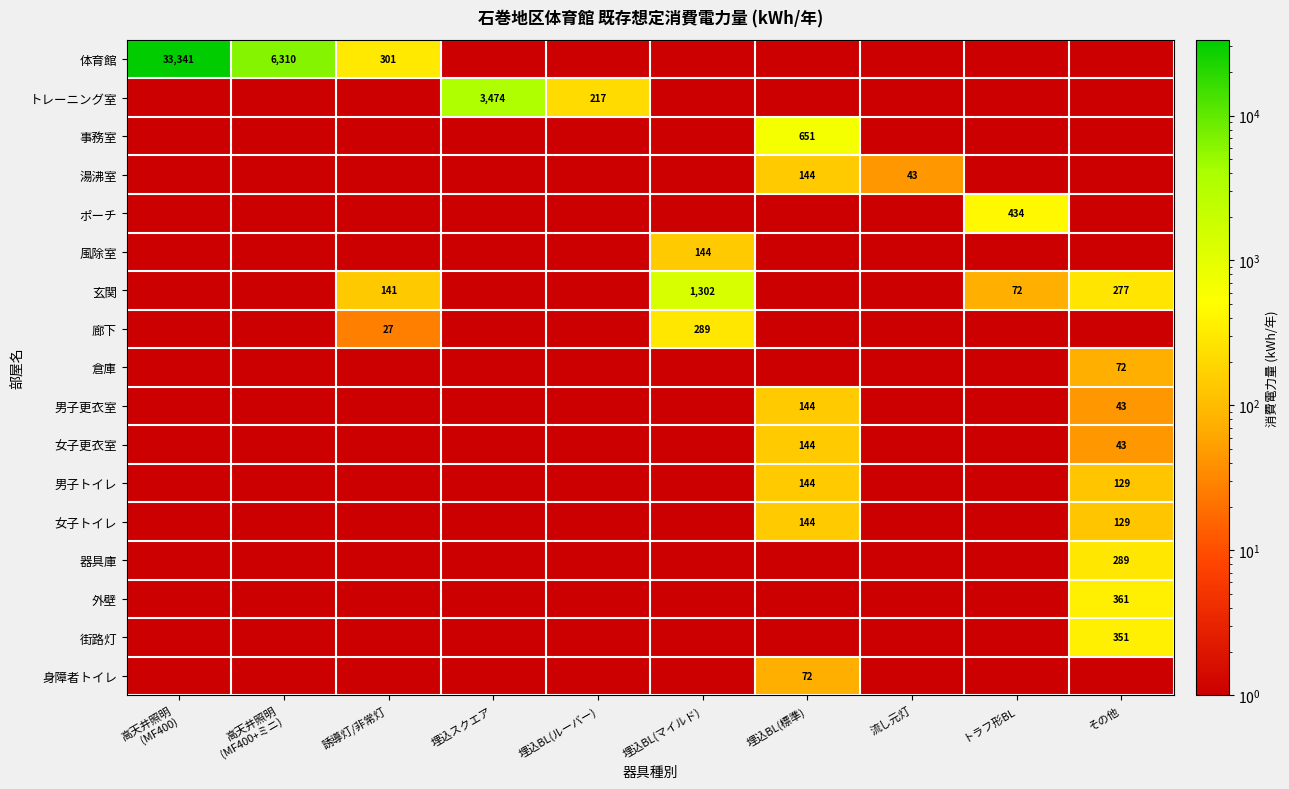

The value of 廊下 at 埋込BL(マイルド) is 475. True or false?

False